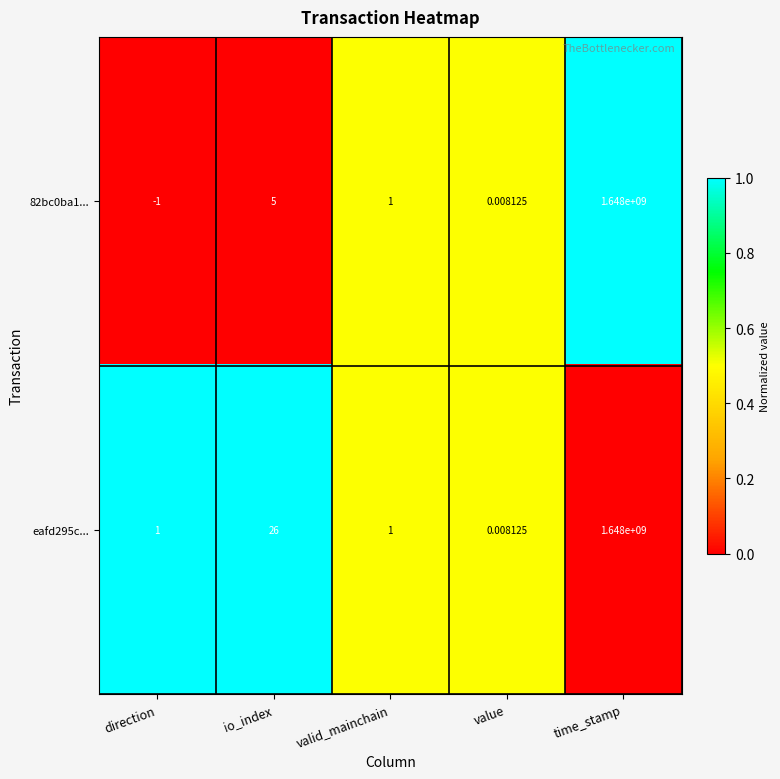

Where is 82bc0ba1... nearest to the value 823999999?

io_index